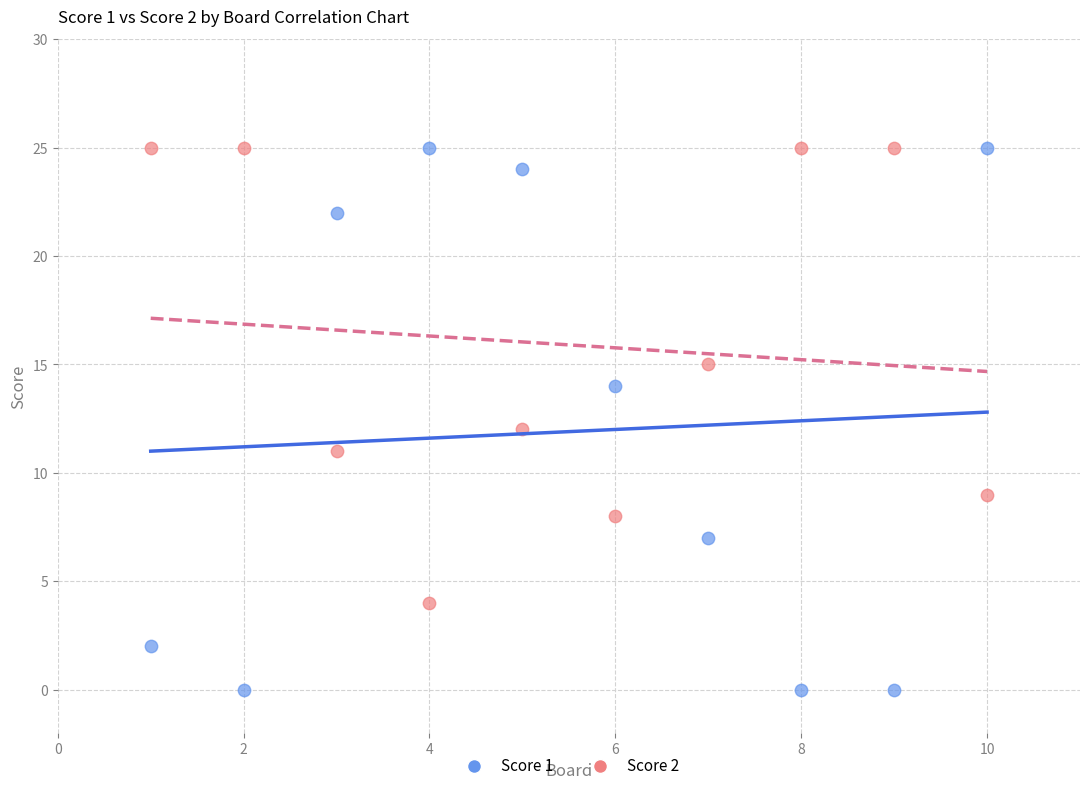

Which series contains the lowest Y value?

Score 1